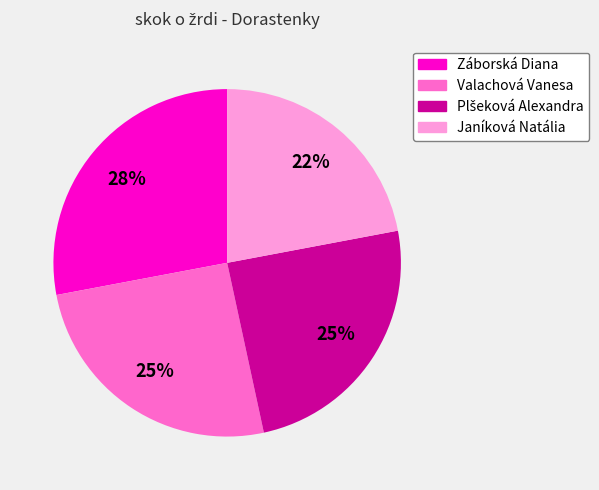

To the nearest percent, what portion does Janíková Natália represent?

22%